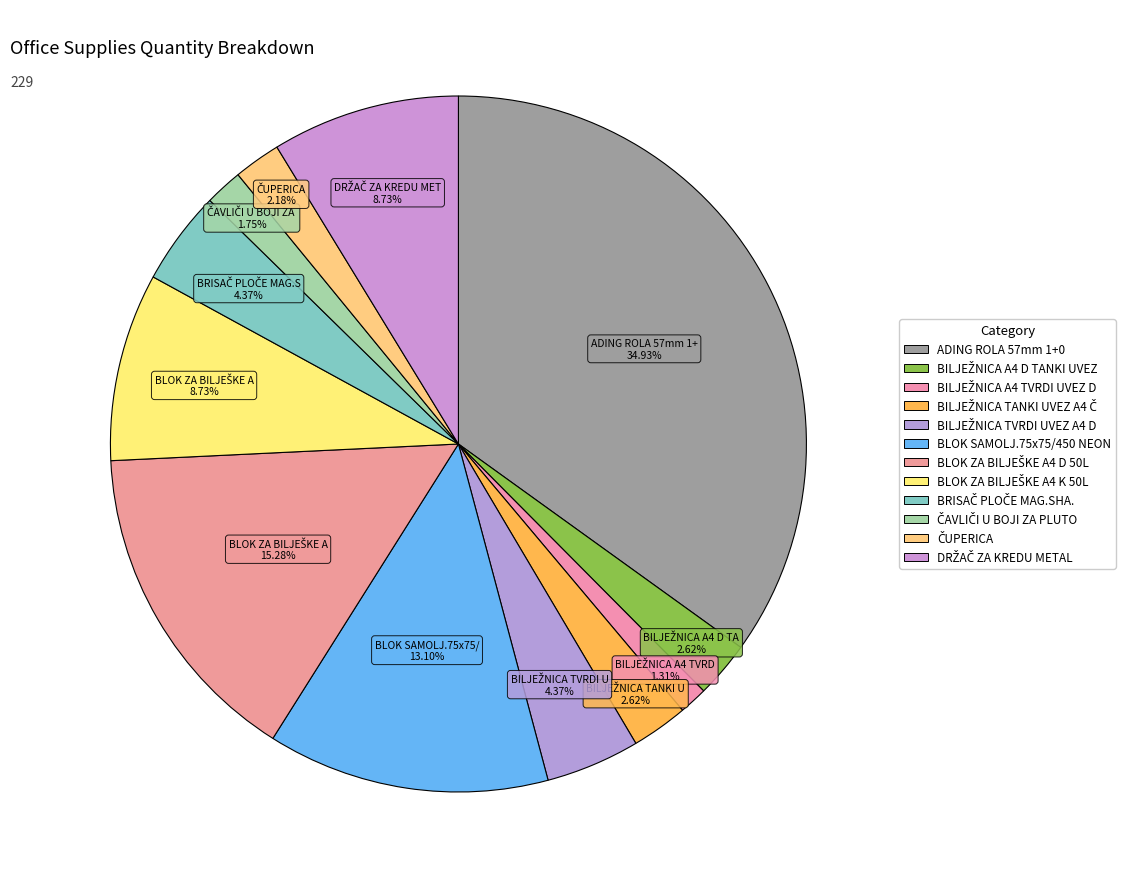

True or false: BRISAČ PLOČE MAG.SHA. accounts for 9% of the total.

False